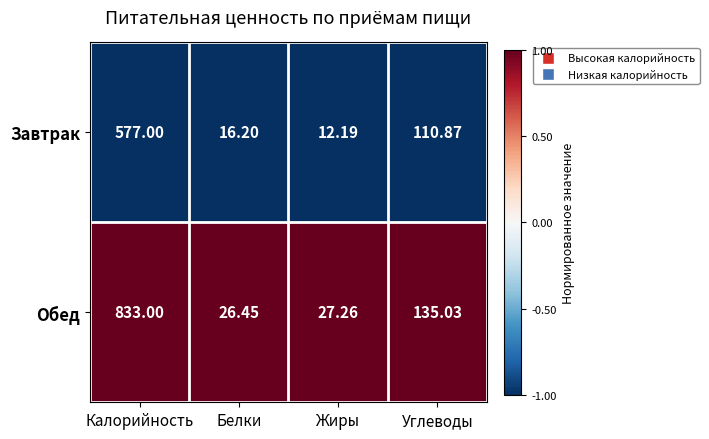

Which label corresponds to the smallest value in the chart?

Жиры